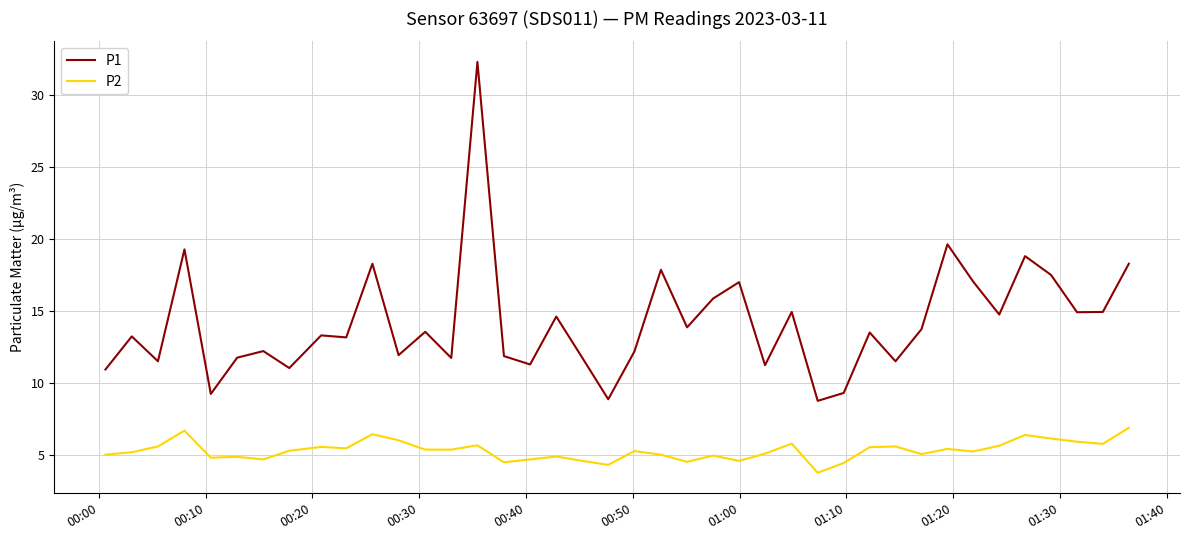

Count the number of data series in this chart.

2